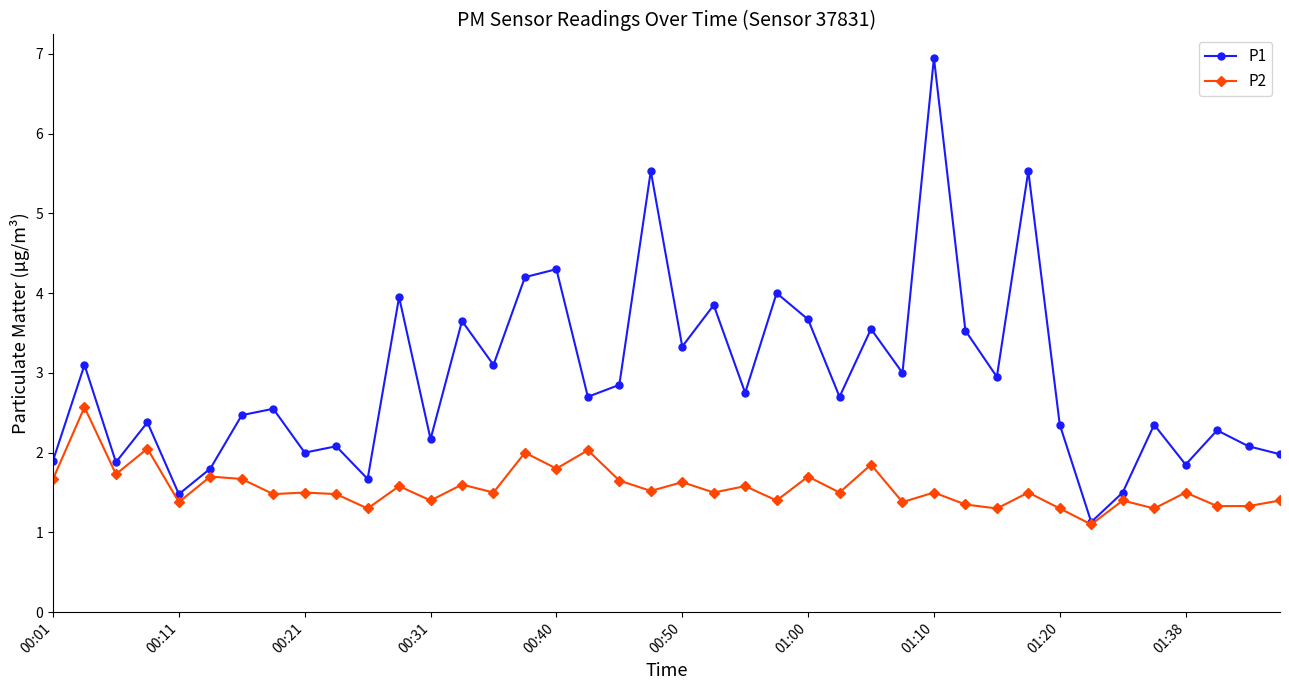

List the series in order of their overall mean, lowest first.

P2, P1